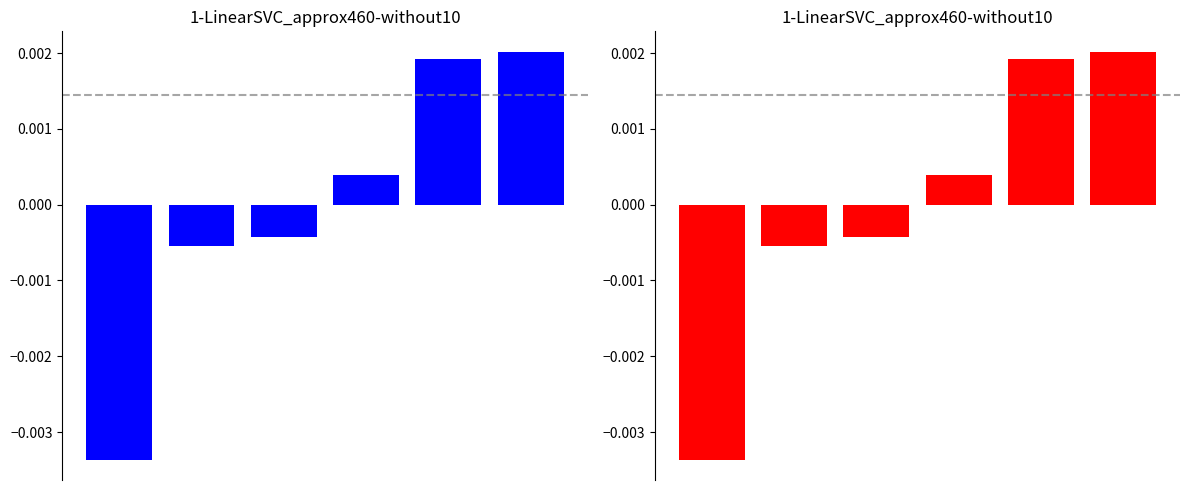

How many categories are shown in the chart?

6